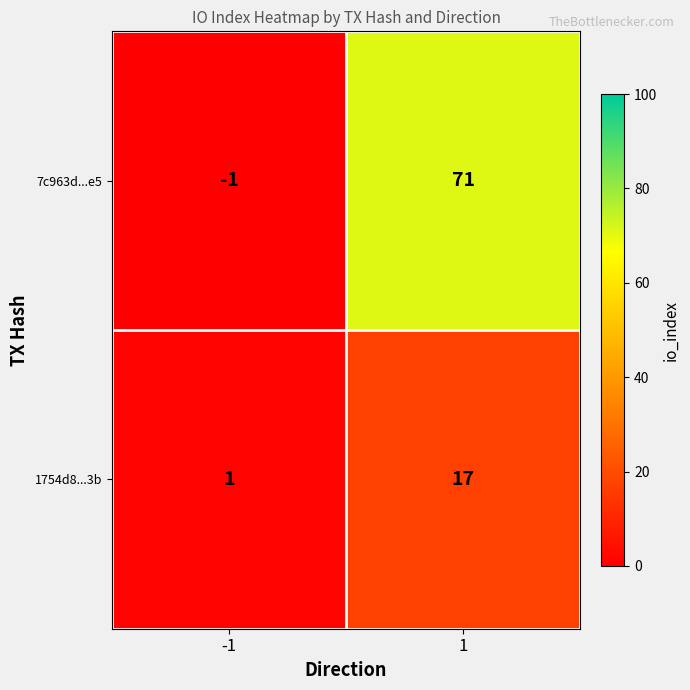

How many distinct data groups are displayed?

2